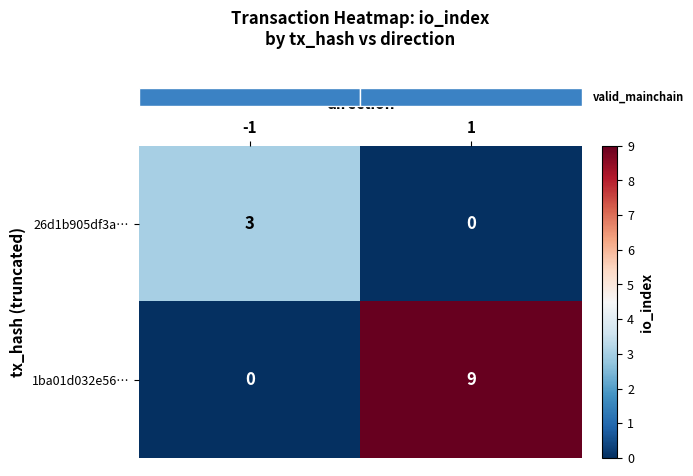

Is it true that 26d1b905df3a… equals 3 at -1?

True